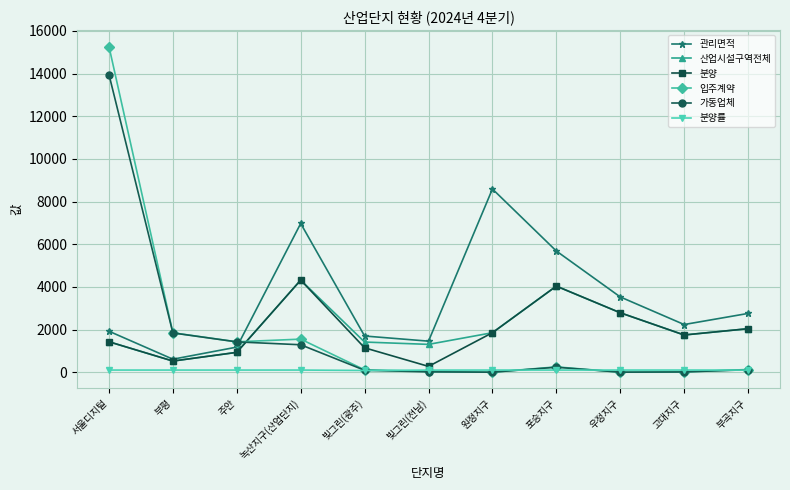

After their last crossing, which series has the higher values: 입주계약 or 분양?

분양